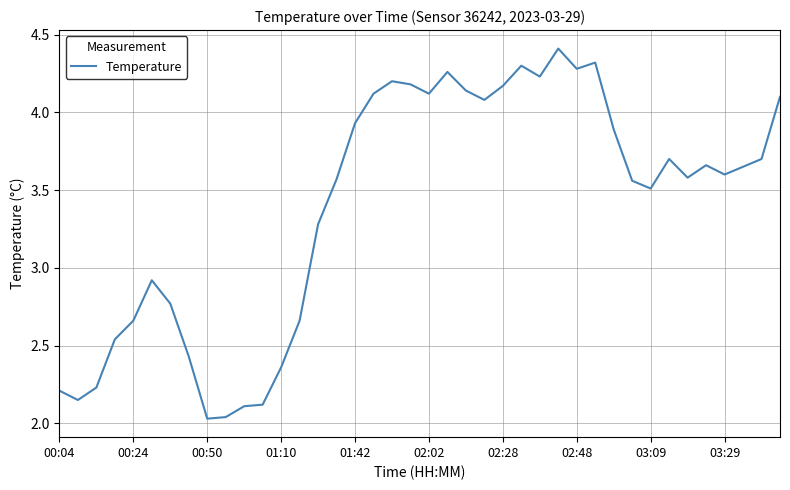

How many categories are shown in the chart?

40